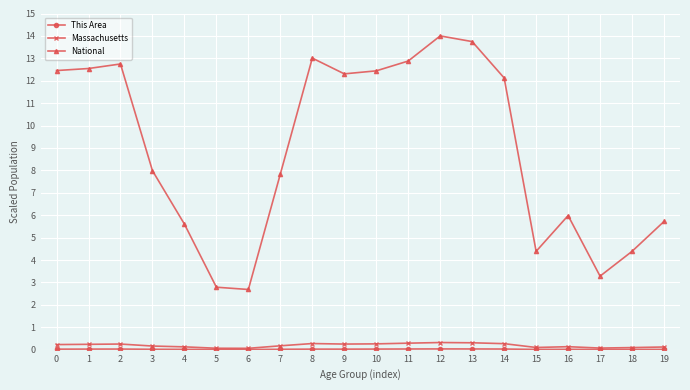

True or false: National has more than 1 points higher than both neighbors.

True